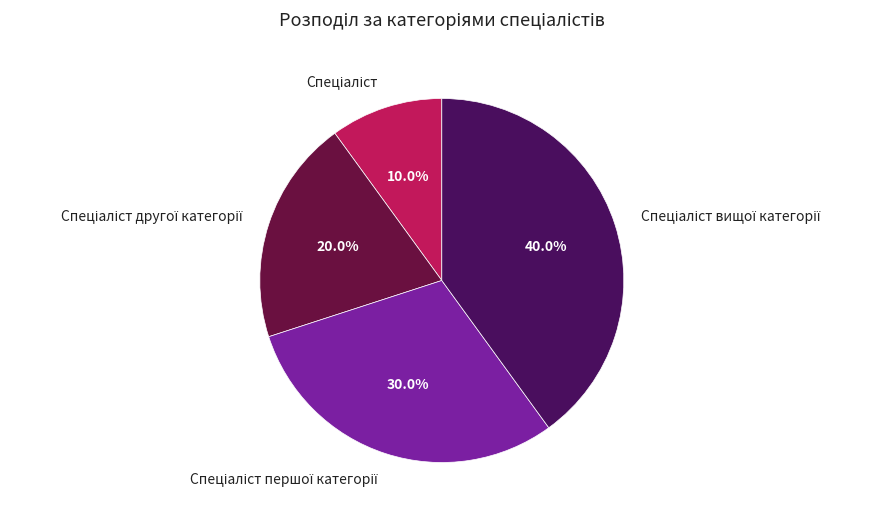

Does any single category account for the majority?

No